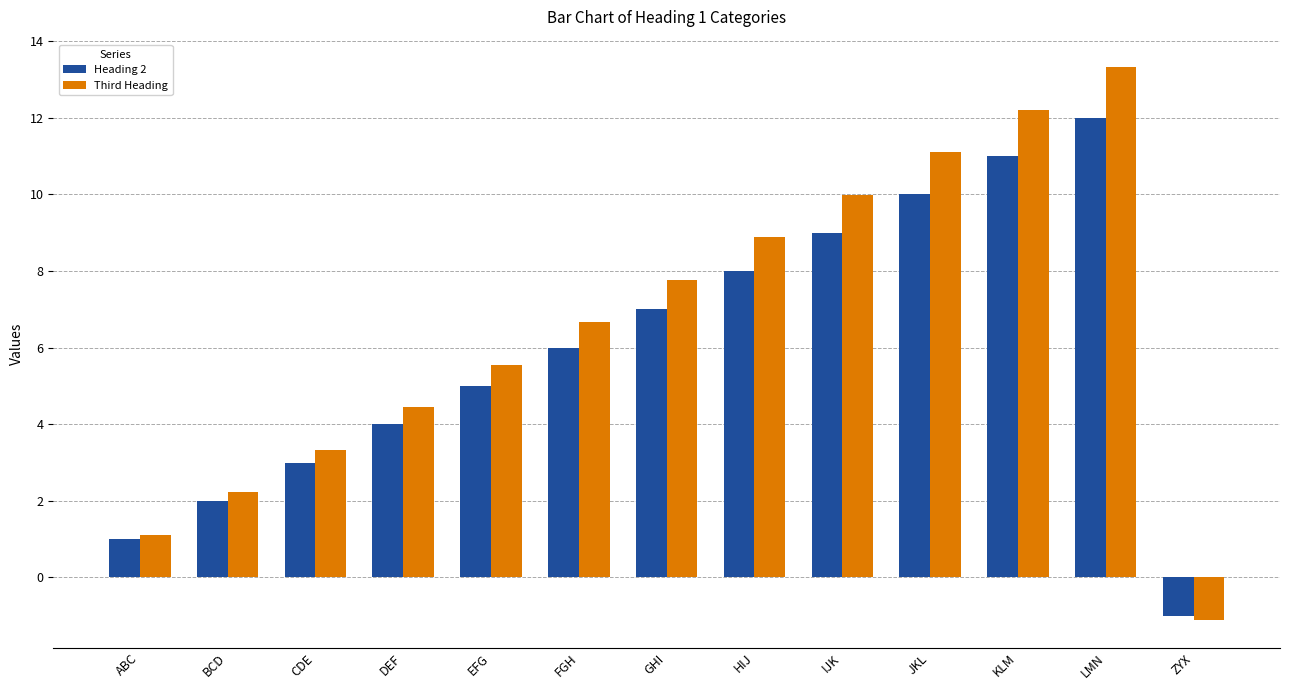

At which category is the sum across all series the highest?

LMN